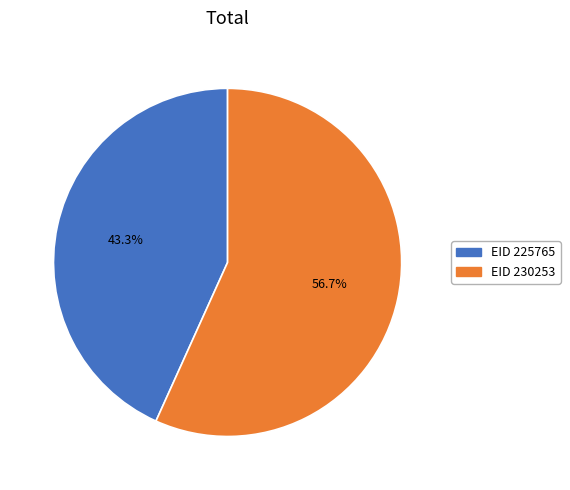

Count the number of slices in the pie.

2